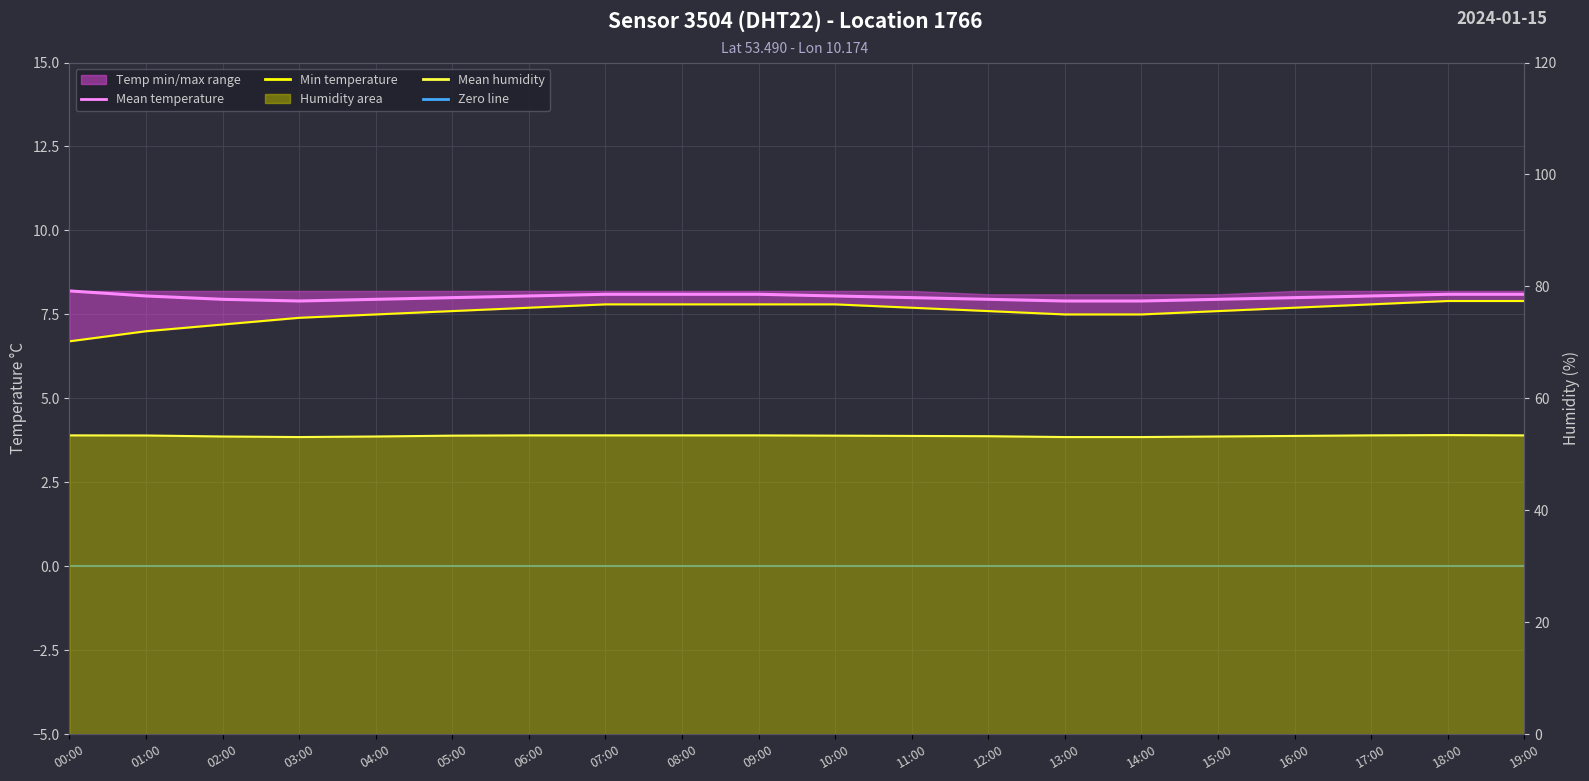

Which label corresponds to the smallest value in the chart?

00:00